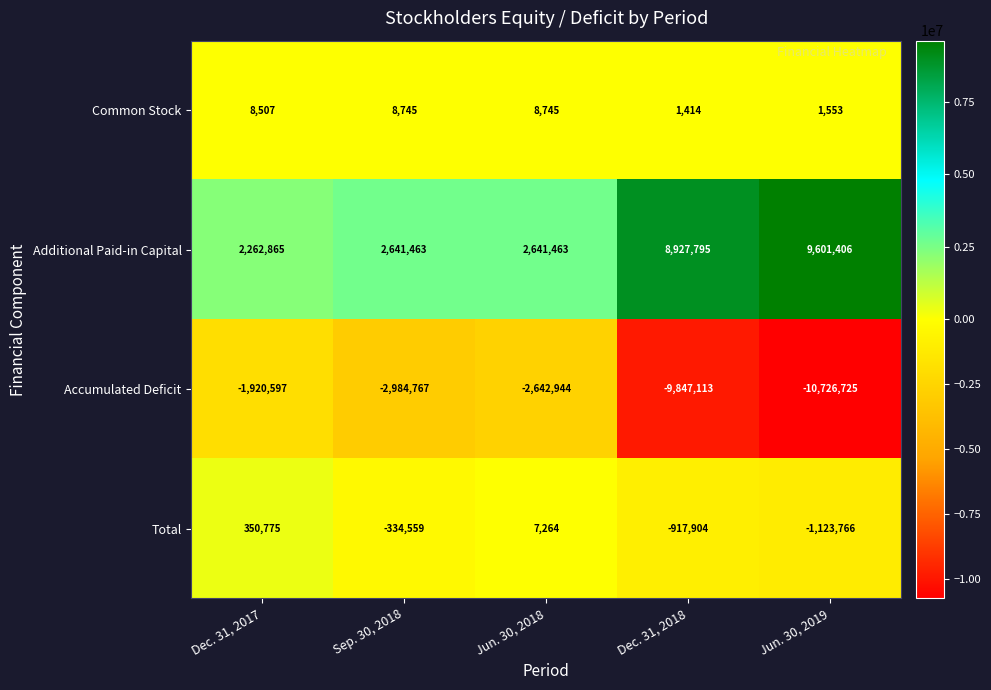

At how many categories does at least one series exceed 6543250?

2